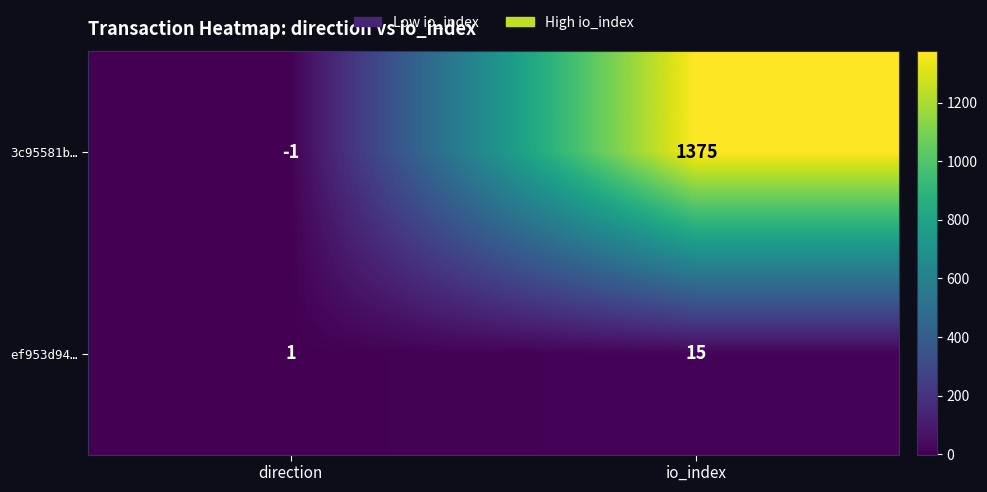

Count the number of data series in this chart.

2